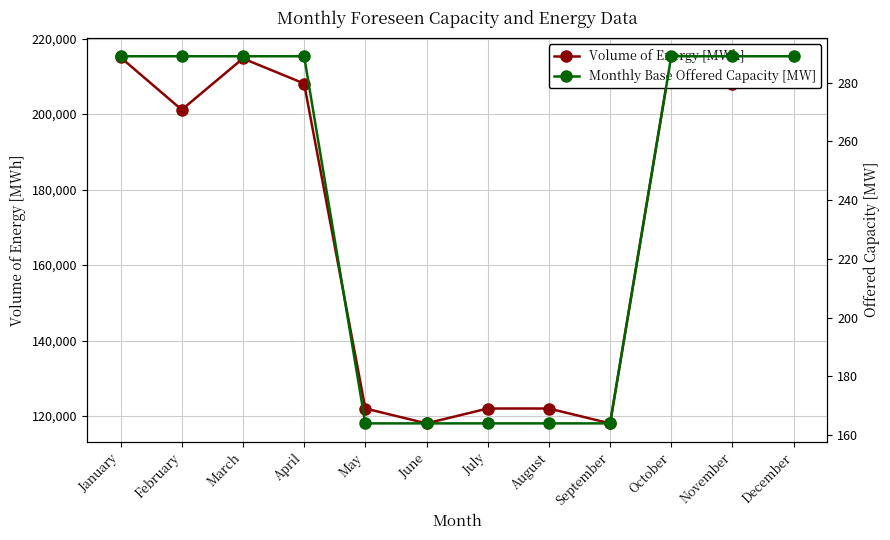

How many Monthly Base Offered Capacity [MW] values are between 164 and 289?

12